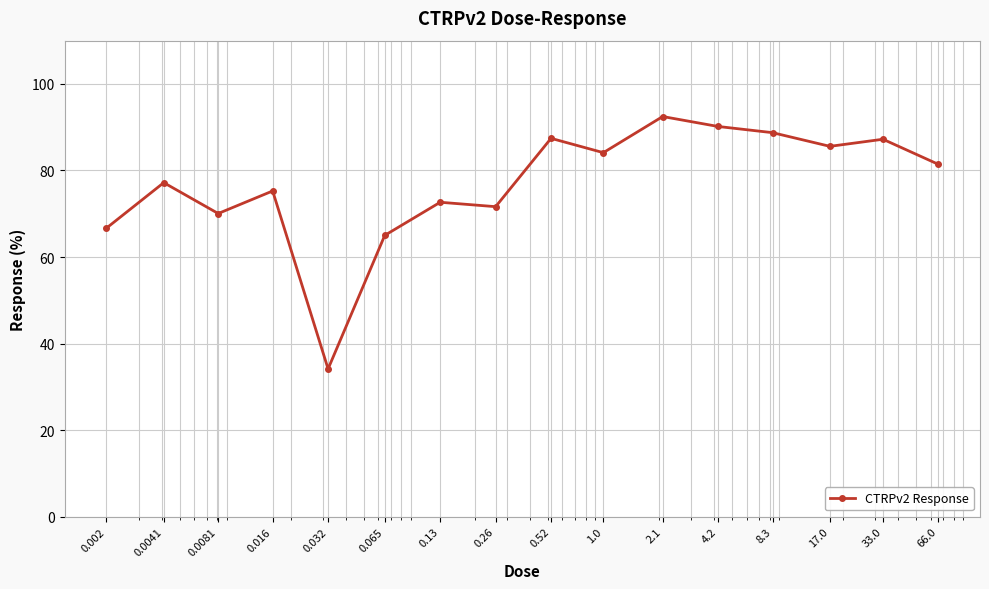

What is the value of the 3rd point from the left?

70.1